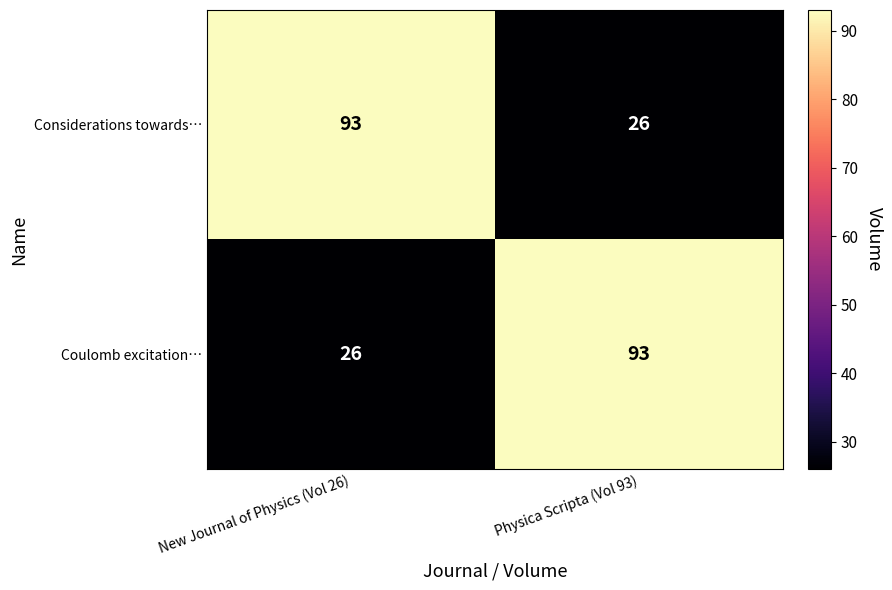

What is the average value of the Considerations towards… series?

60